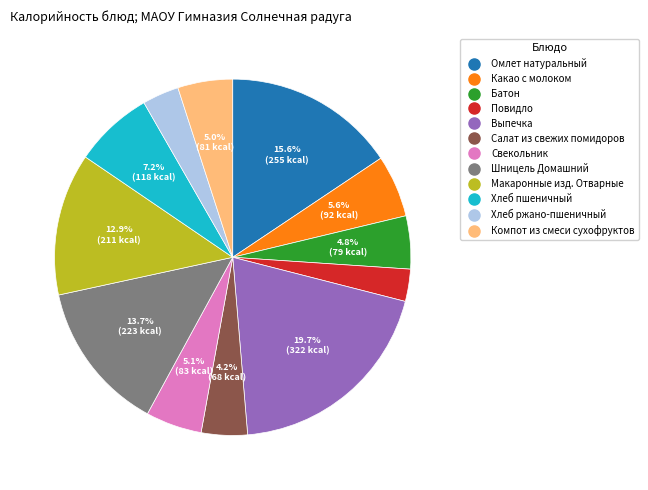

What is the ratio of the value at Макаронные изд. Отварные to the value at Свекольник?

2.5